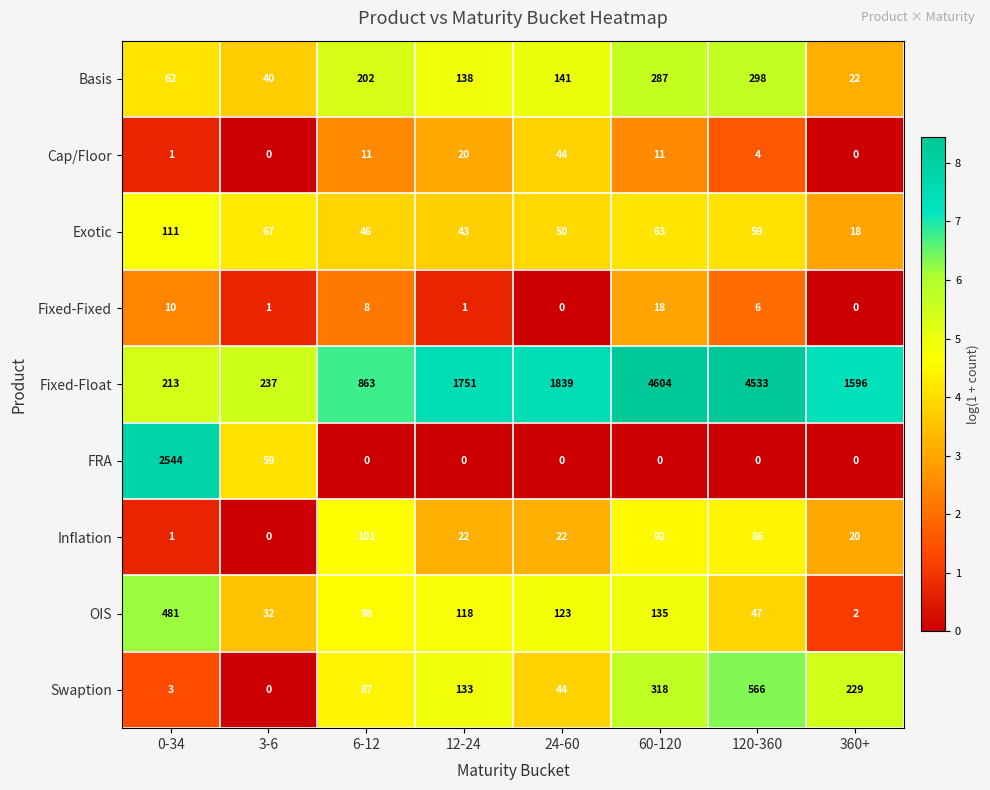

What is the maximum value shown in the chart?

4604